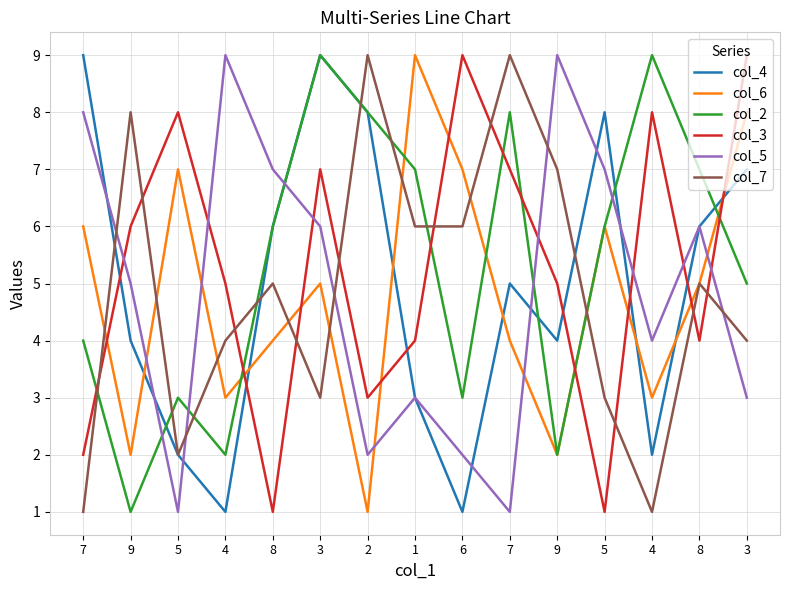

The value of col_2 at 9 is 1. True or false?

True